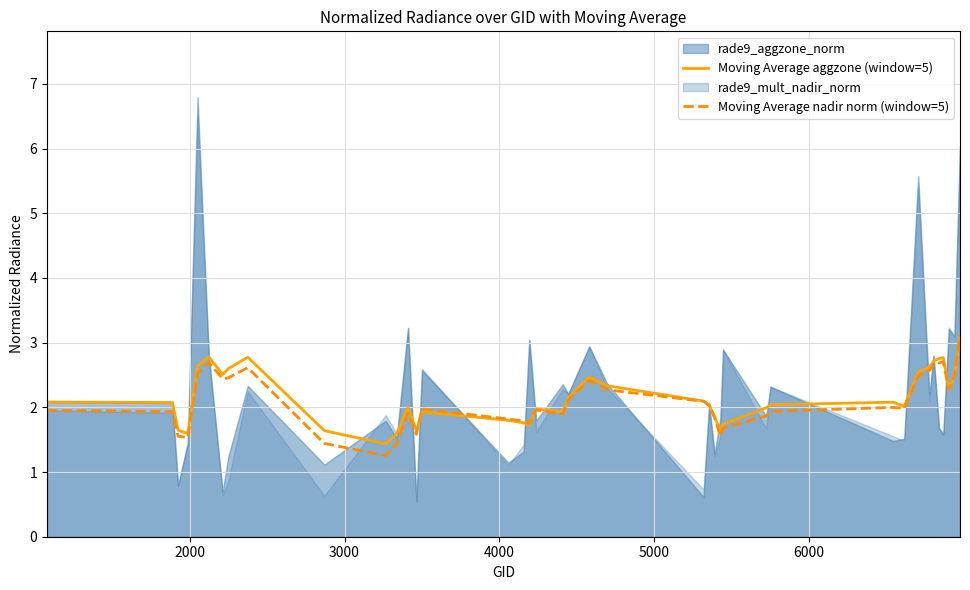

What is the average value of the Moving Average aggzone (window=5) series?

2.1